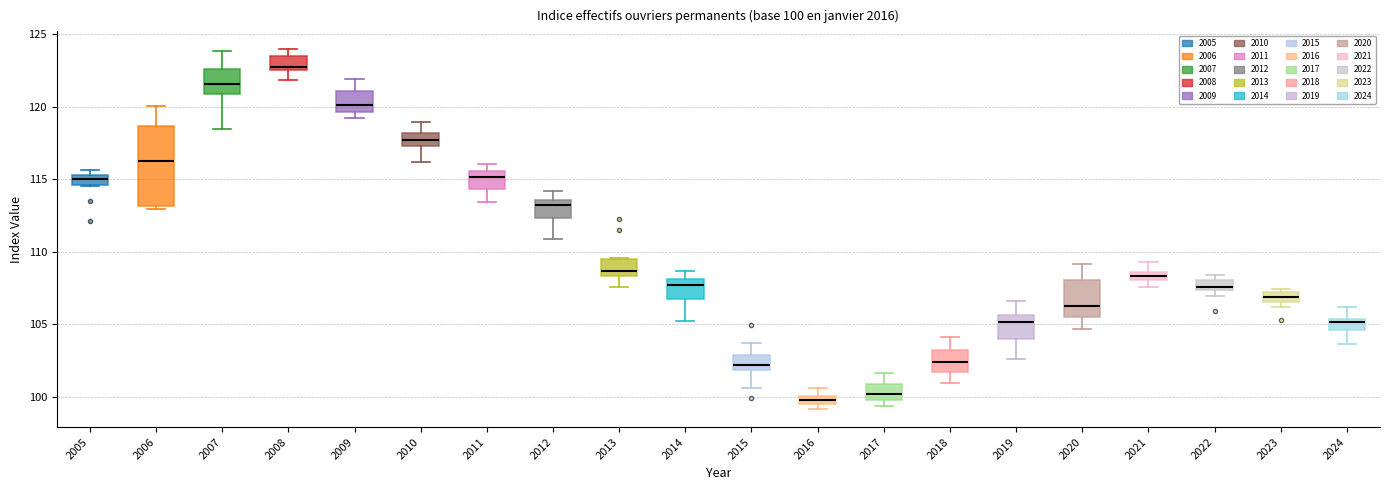

Which box is the tallest, from its lower edge to its upper edge?

2006